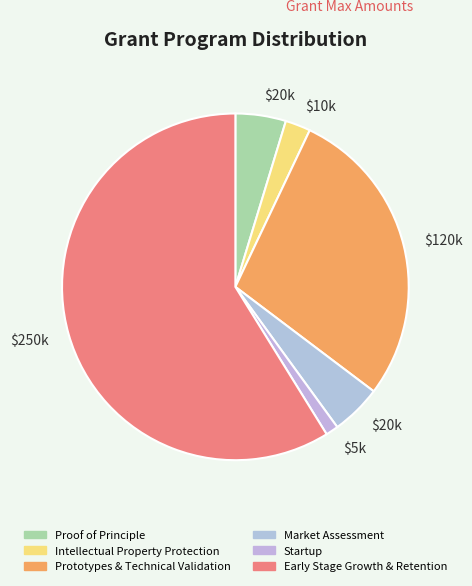

How many slices are in this pie chart?

6